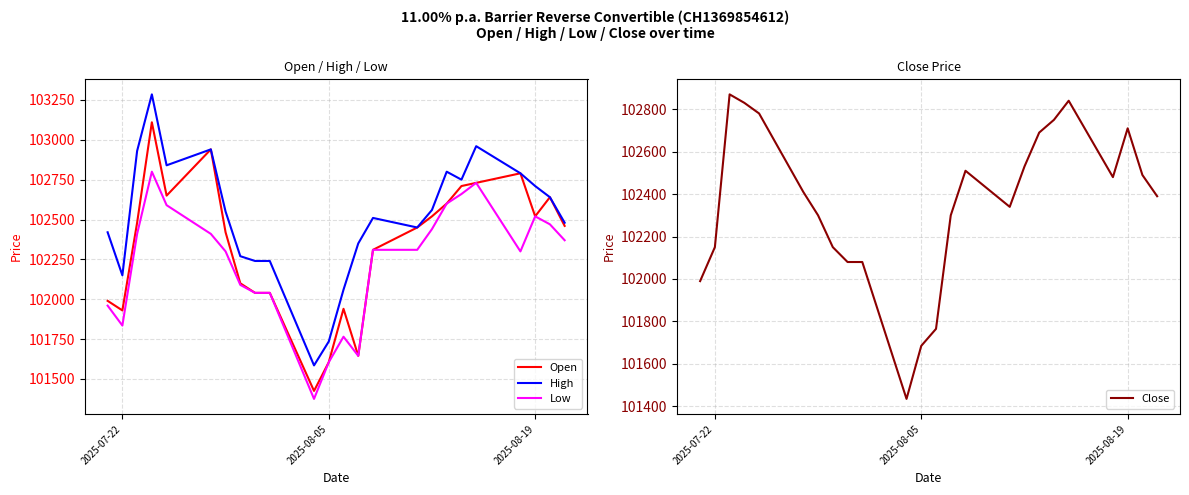

True or false: Open and Close intersect in this chart.

True